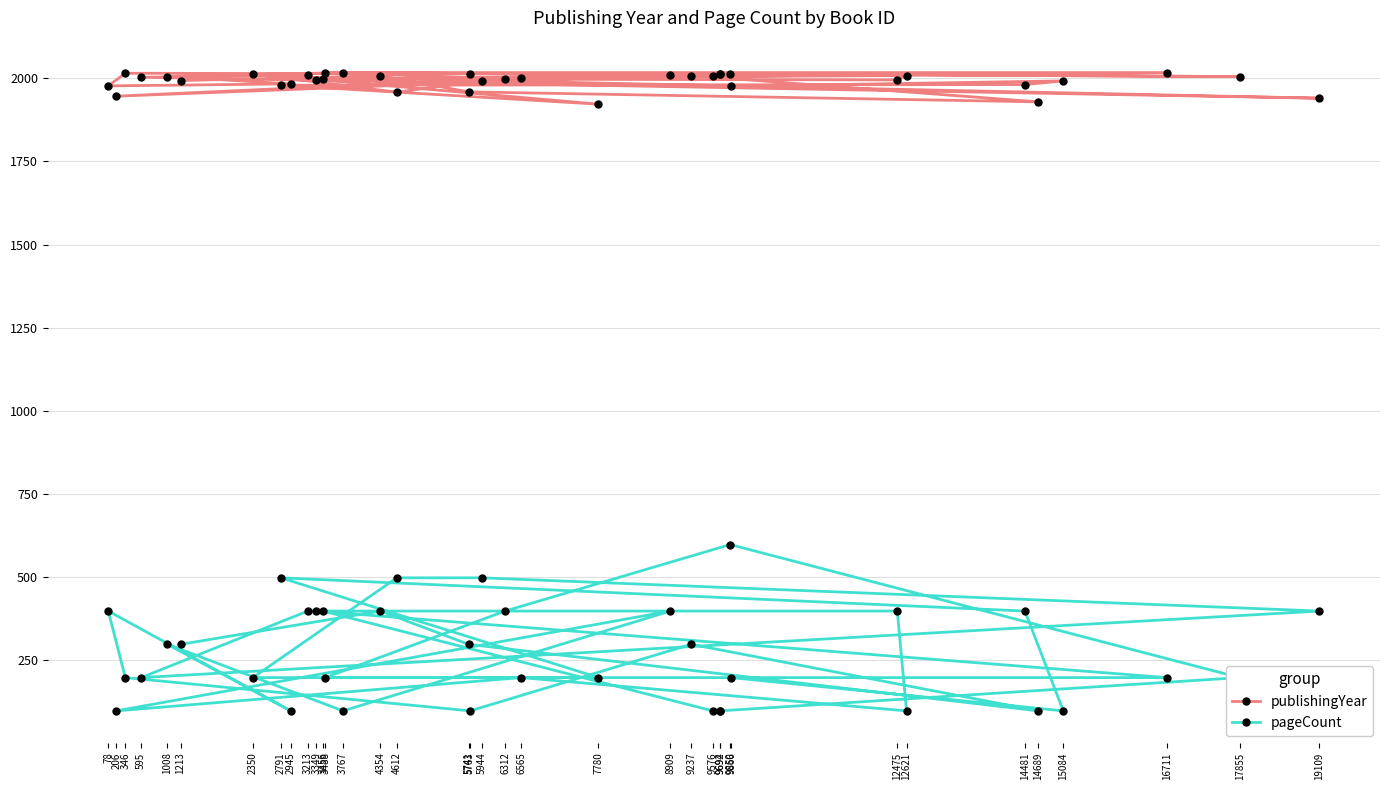

In publishingYear, how many points are lower than both neighbors (excluding endpoints)?

10